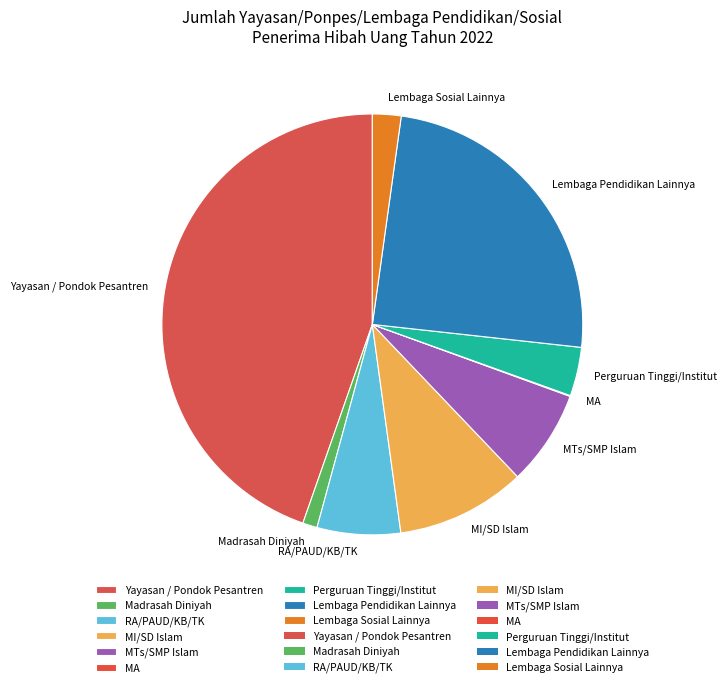

Which slice is the largest?

Yayasan / Pondok Pesantren